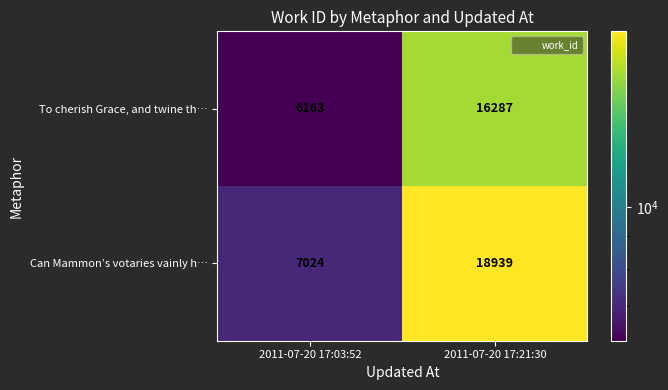

At which category is the sum across all series the highest?

2011-07-20 17:21:30